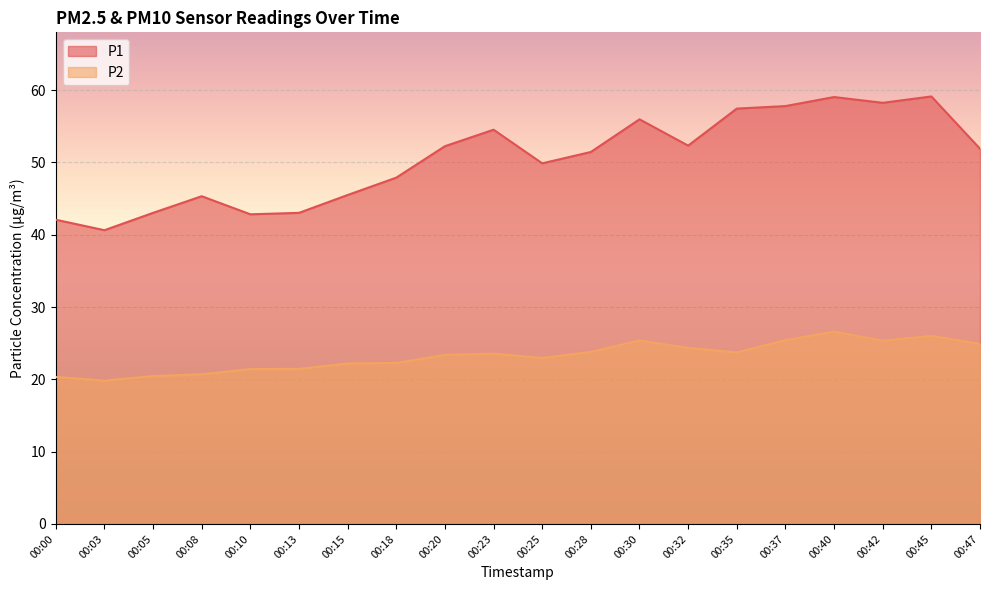

Rank the series at 00:47 from highest to lowest value.

P1, P2